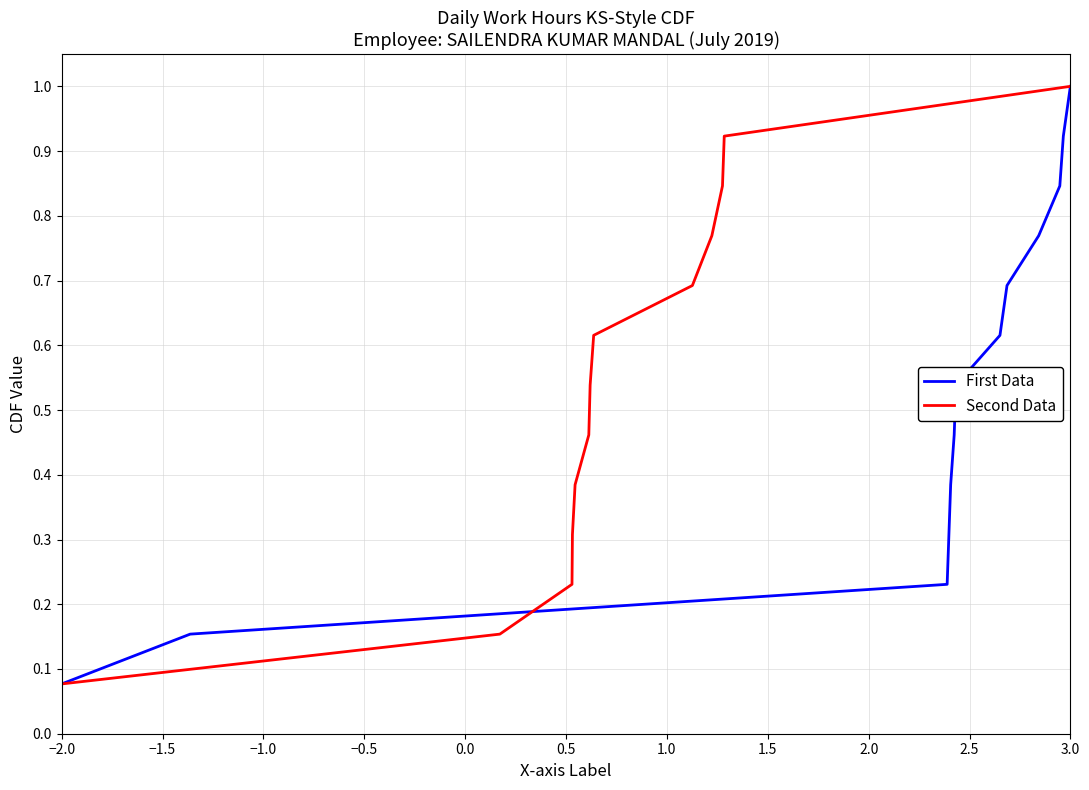

At which label is First Data closest to 0?

−2.0